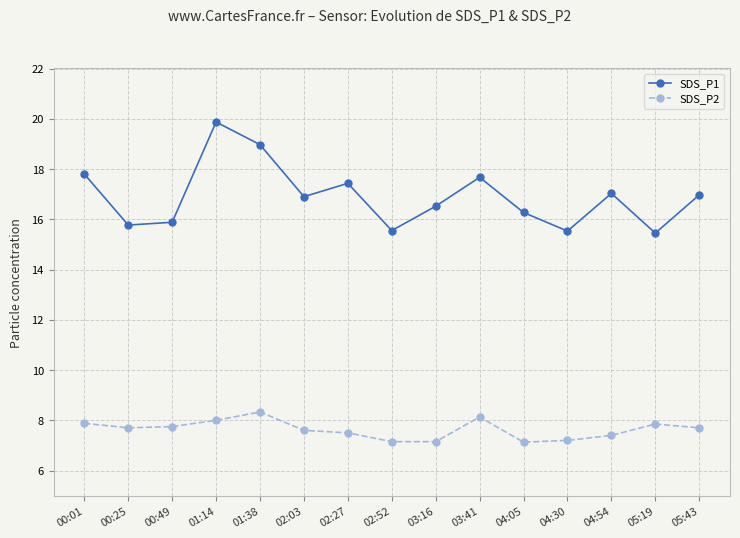

Between 05:19 and 05:43, which series saw the biggest shift?

SDS_P1